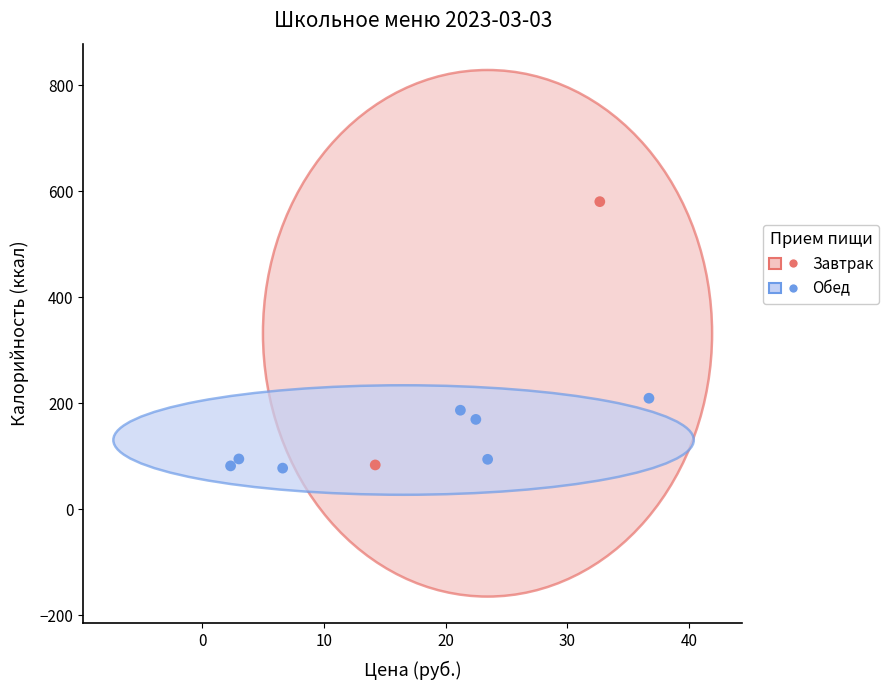

What are all the series names shown in the legend?

Завтрак, Обед